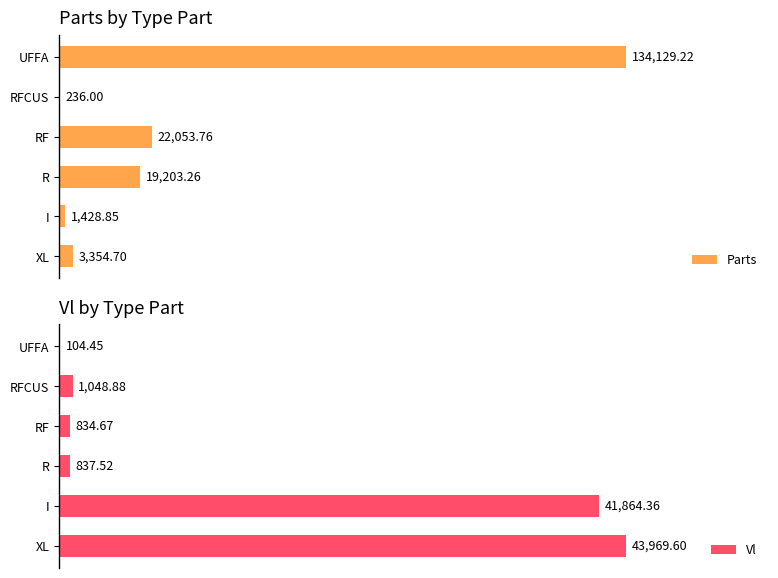

How many groups of bars are there?

6